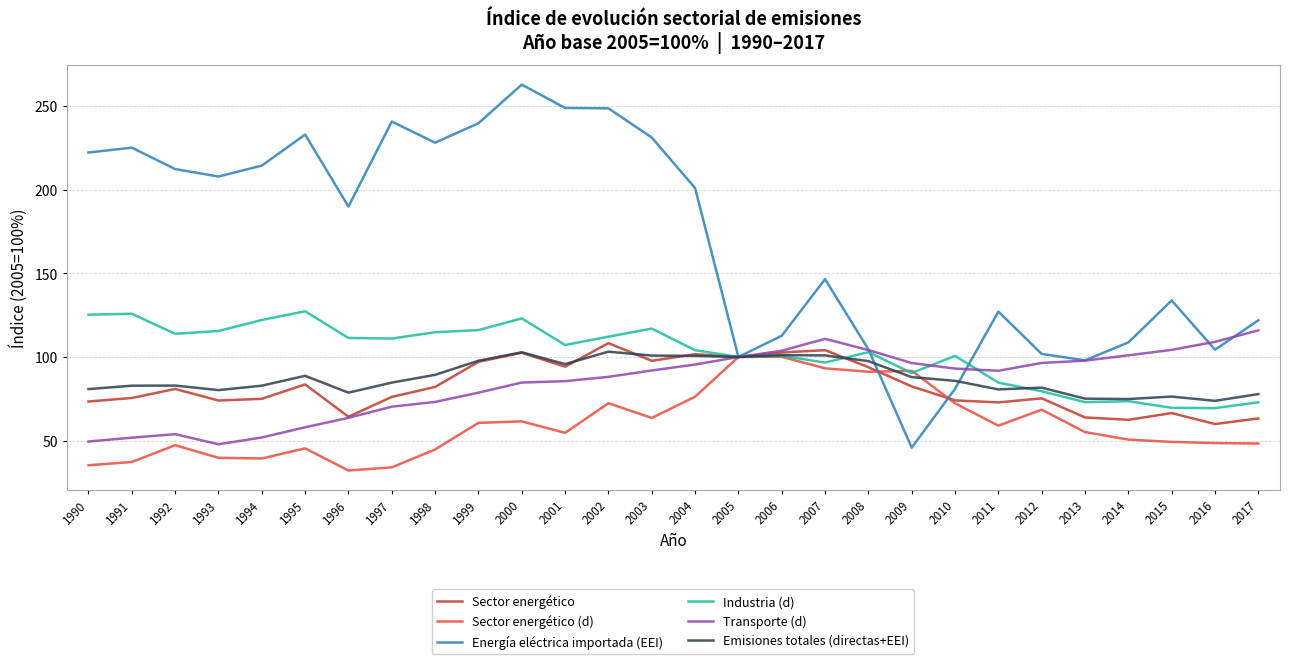

What is the total value across all series at 2015?

499.7